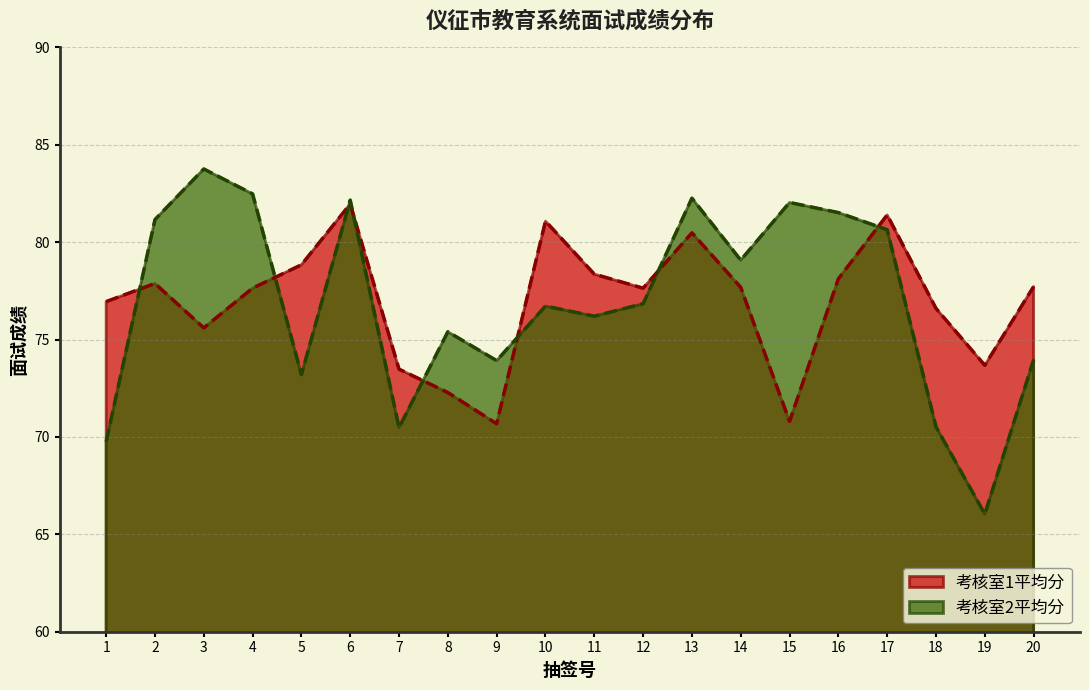

List the labels in order of 考核室2平均分 value, smallest first.

19, 1, 7, 18, 5, 9, 20, 8, 11, 10, 12, 14, 17, 2, 16, 15, 6, 13, 4, 3